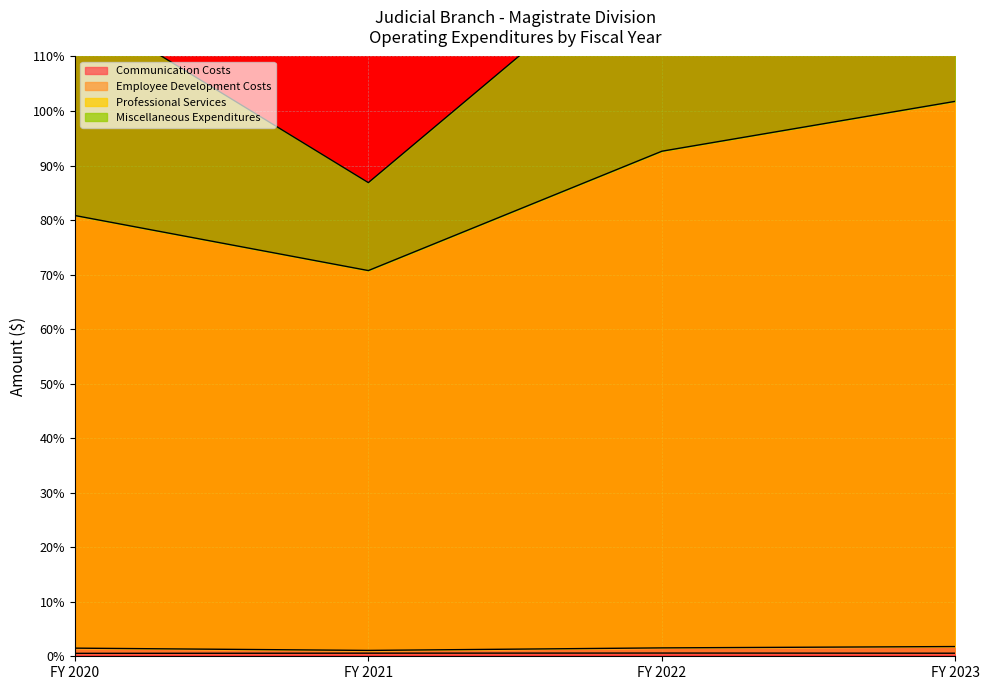

What is the average value of the Employee Development Costs series?

1.5